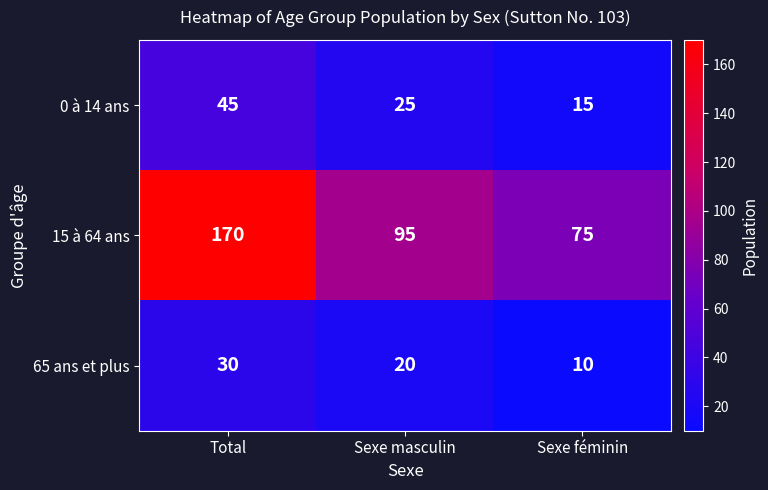

Is it true that 65 ans et plus equals 5 at Sexe féminin?

False